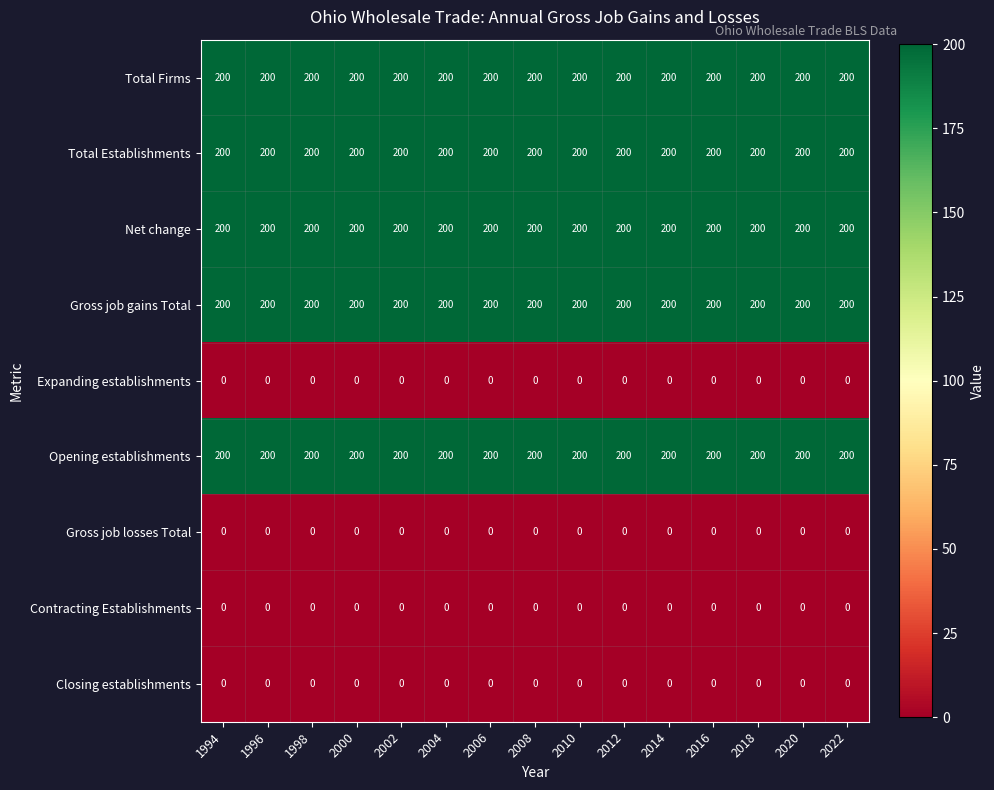

What is the spread (max minus min) of values at 2006?

200